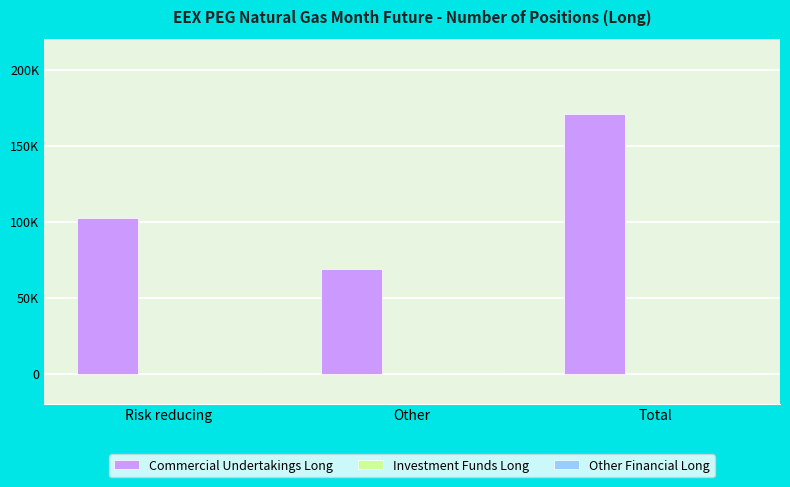

What is the label of the 3rd bar from the right?

Risk reducing